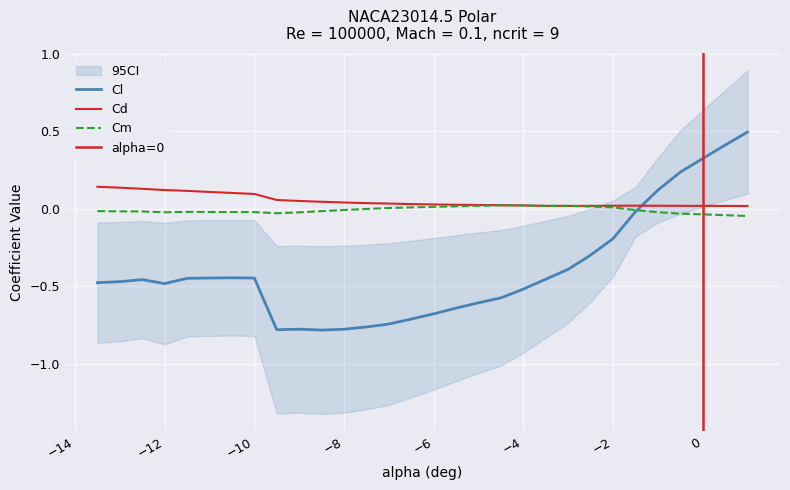

Reading left to right, extract all data points from this chart.

Cl: -0.5	-0.5	-0.5	-0.5	-0.4	-0.4	-0.4	-0.4	-0.8	-0.8	-0.8	-0.8	-0.8	-0.7	-0.7	-0.7	-0.6	-0.6	-0.6	-0.5	-0.5	-0.4	-0.3	-0.2	-0.0	0.1	0.2	0.3	0.4	0.5
Cd: 0.1	0.1	0.1	0.1	0.1	0.1	0.1	0.1	0.1	0.1	0.0	0.0	0.0	0.0	0.0	0.0	0.0	0.0	0.0	0.0	0.0	0.0	0.0	0.0	0.0	0.0	0.0	0.0	0.0	0.0
Cm: -0.0	-0.0	-0.0	-0.0	-0.0	-0.0	-0.0	-0.0	-0.0	-0.0	-0.0	-0.0	-0.0	0.0	0.0	0.0	0.0	0.0	0.0	0.0	0.0	0.0	0.0	0.0	-0.0	-0.0	-0.0	-0.0	-0.0	-0.0